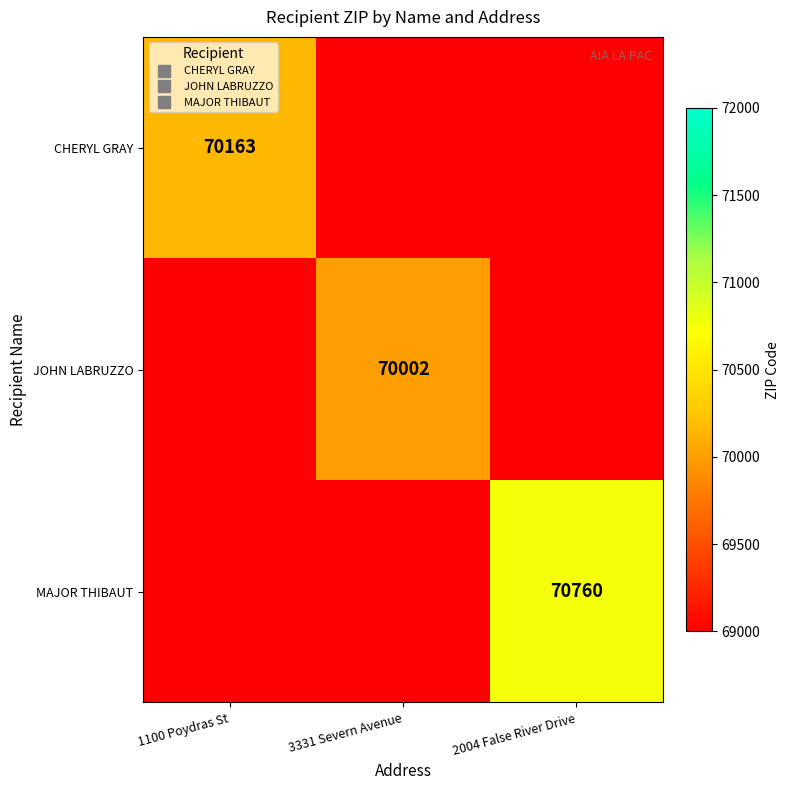

What is the maximum value shown in the chart?

70760